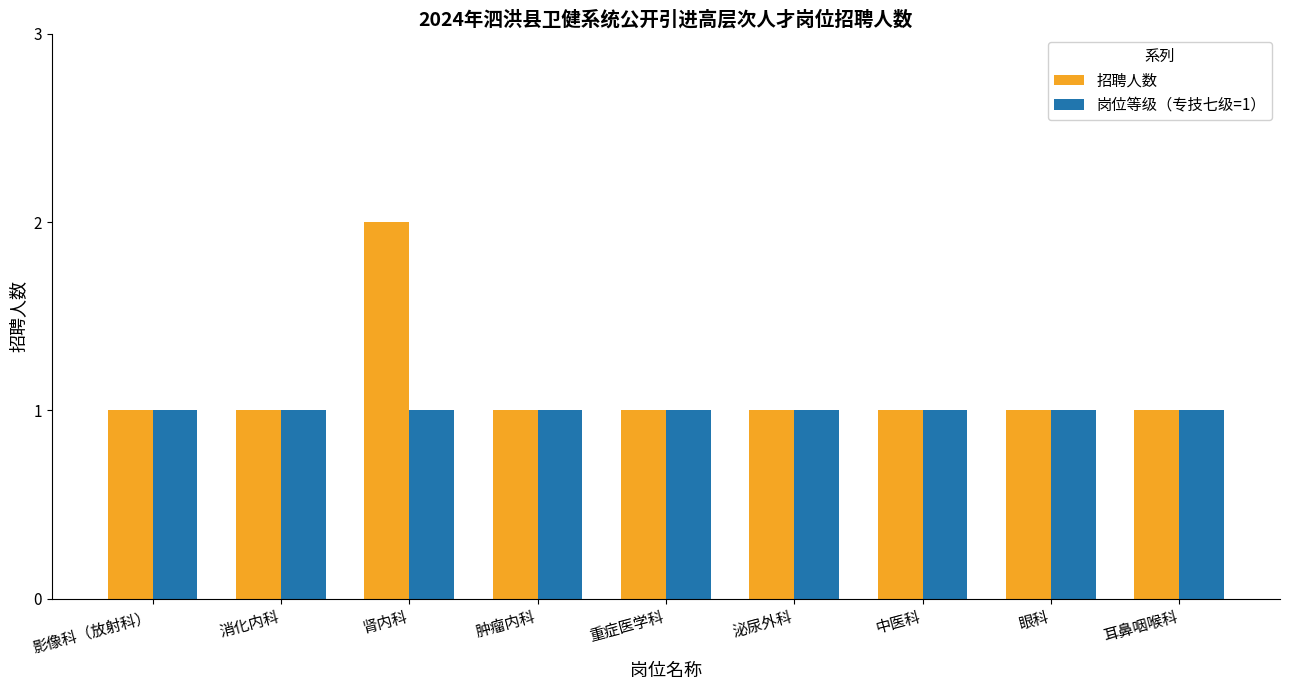

What is the total value across all series at 中医科?

2